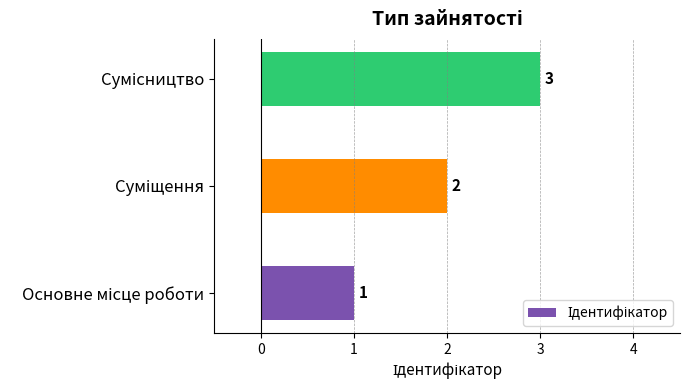

What is the greatest value displayed?

3